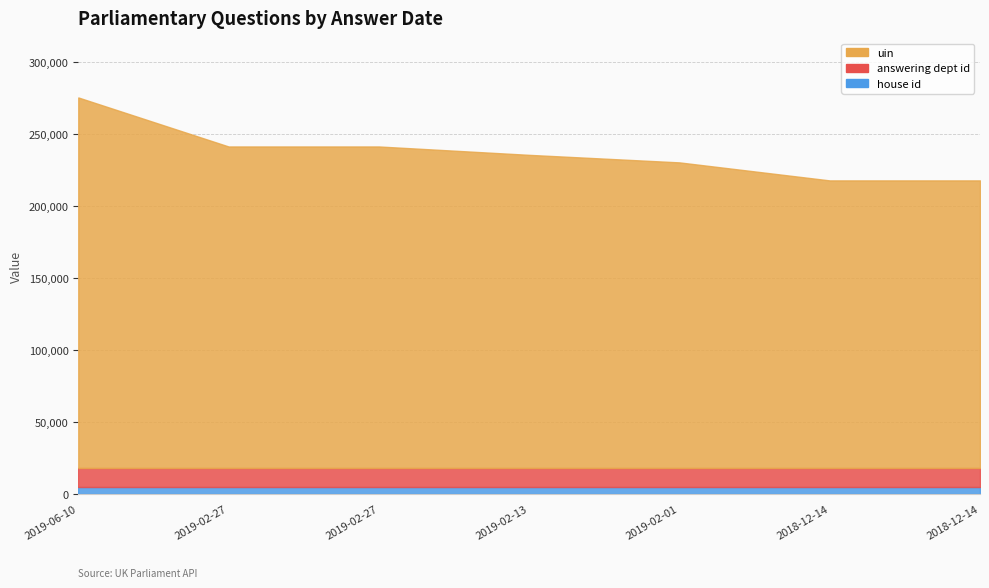

What is the label of the 6th point from the right?

2019-02-27